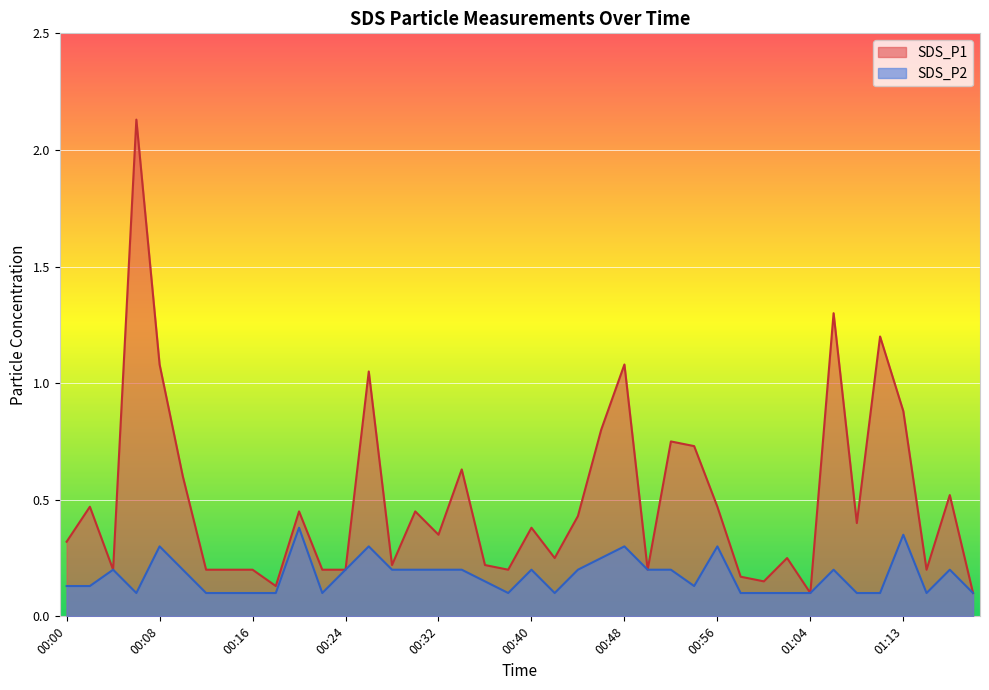

Read the SDS_P2 value at 00:28.

0.2